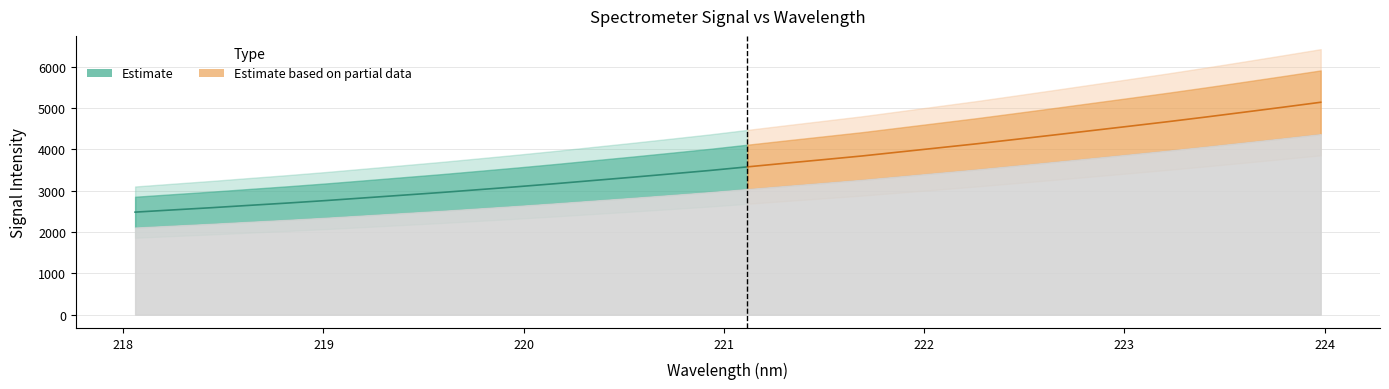

How many values in the x series exceed 221?

16